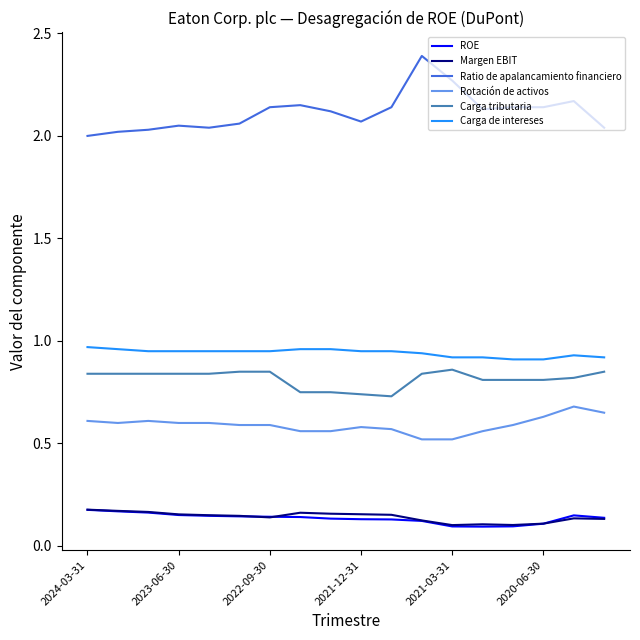

In ROE, how many points are higher than both neighbors (excluding endpoints)?

1